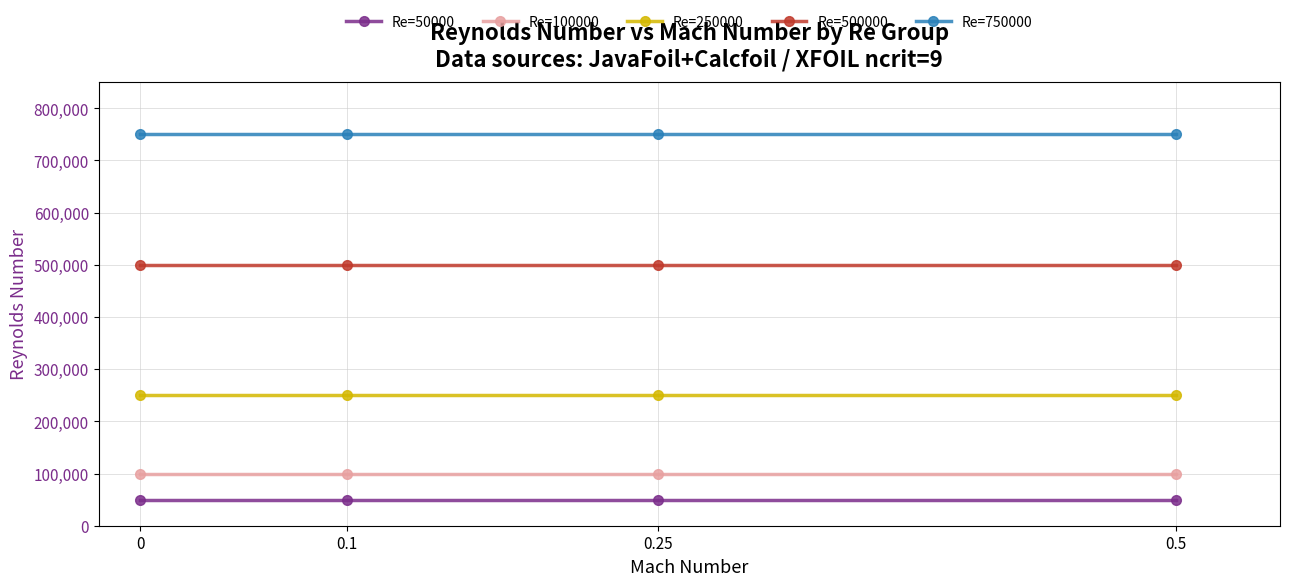

True or false: Re=750000 and Re=50000 cross at least once.

False